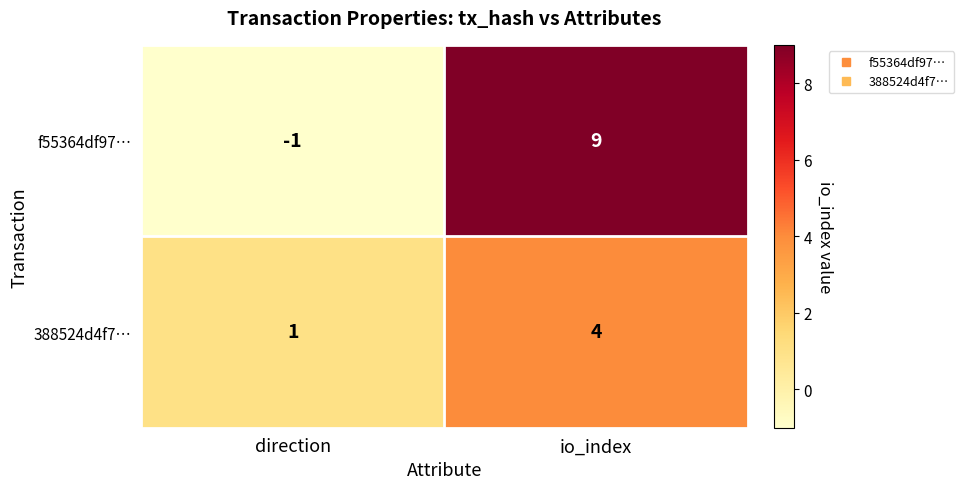

Where is f55364df97… nearest to the value 4?

direction